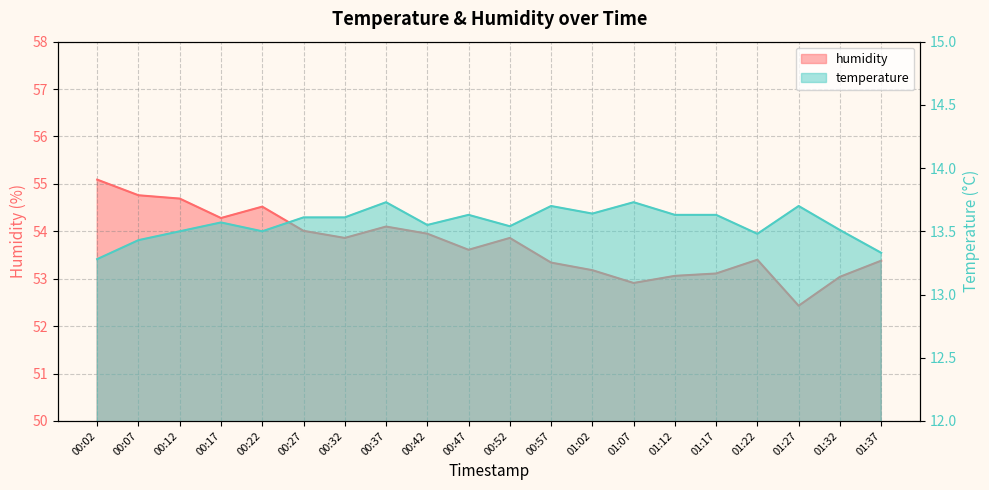

The value of temperature at 01:07 is 13.7. True or false?

True